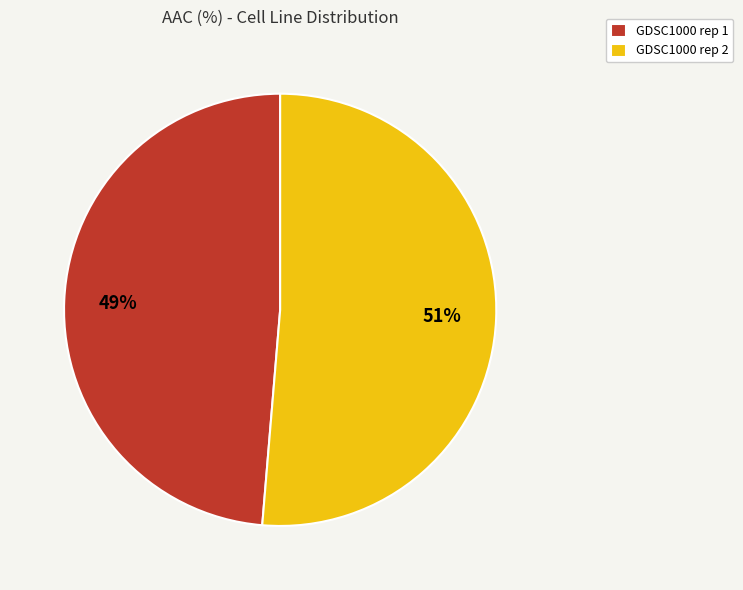

Do GDSC1000 rep 1 and GDSC1000 rep 2 together represent more than half of the pie?

Yes